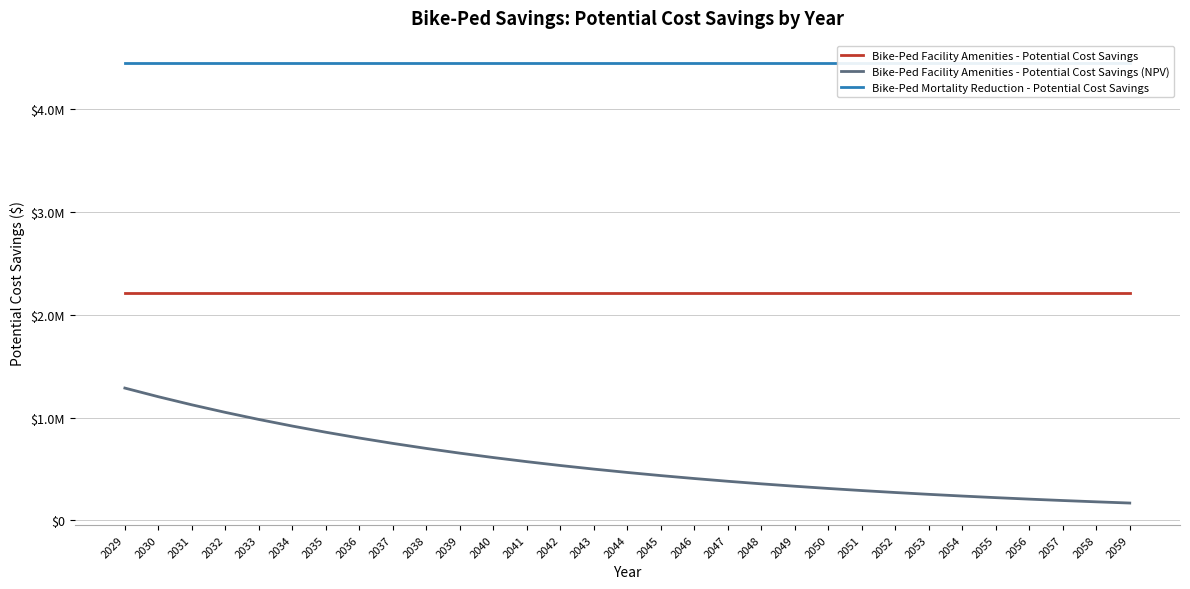

True or false: Bike-Ped Facility Amenities - Potential Cost Savings (NPV) has a value of 365118.5 at 2042.

False